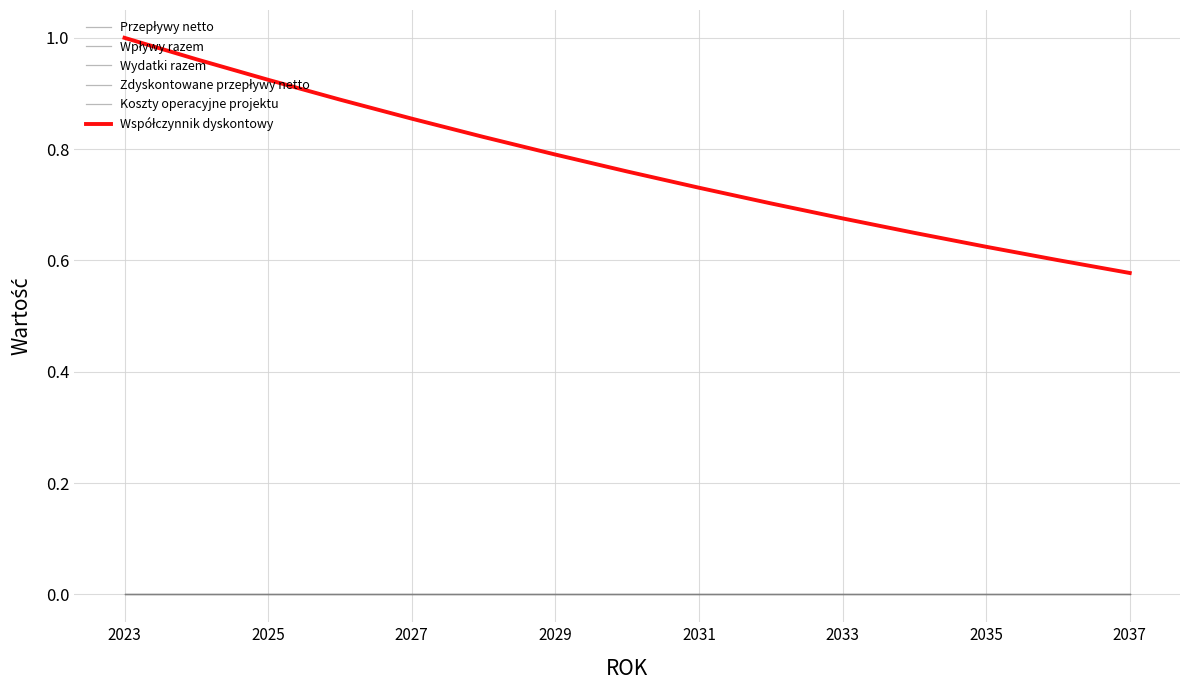

At which category is the sum across all series the highest?

2023